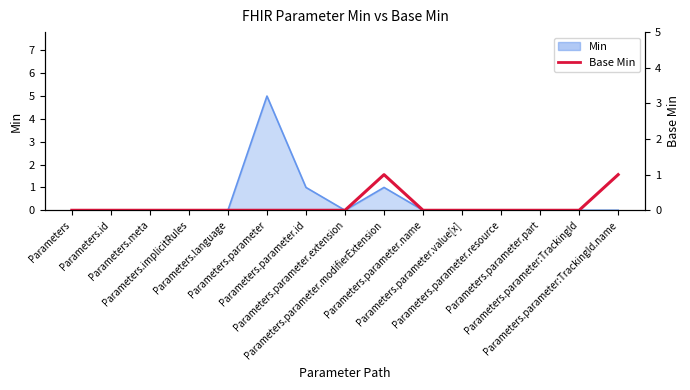

Where is the data nearest to the value 0?

Parameters